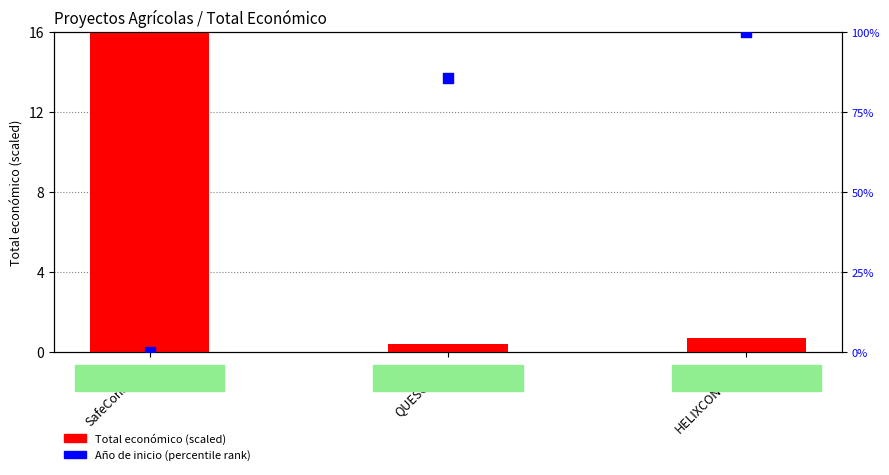

What are all the series names shown in the legend?

Total económico (scaled), Año de inicio (percentile rank)